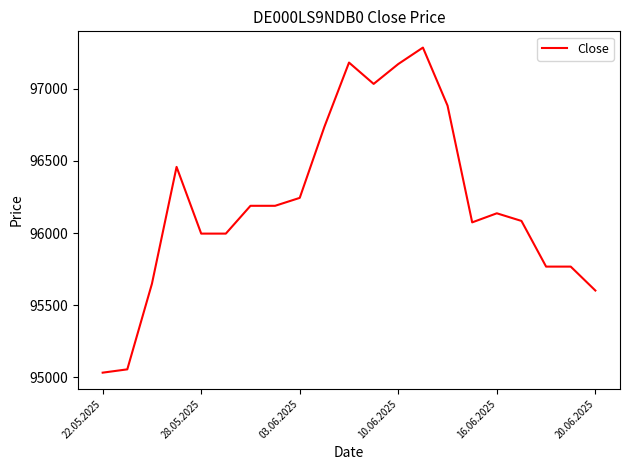

What is the maximum value shown in the chart?

97287